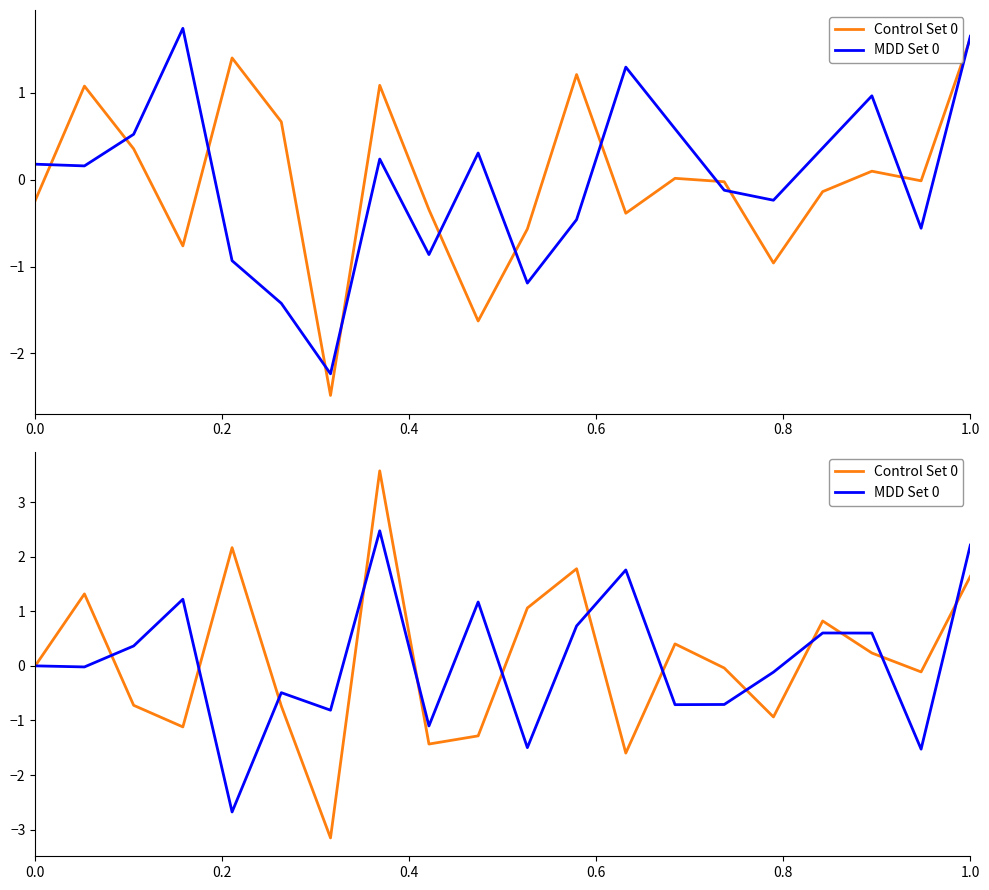

What is the maximum value shown in the chart?

3.6